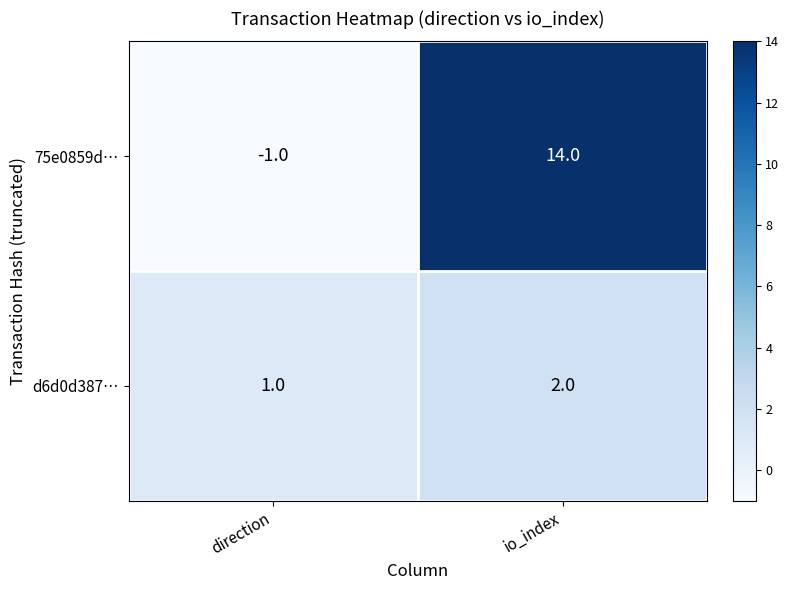

Between direction and io_index, which series saw the biggest shift?

75e0859d…